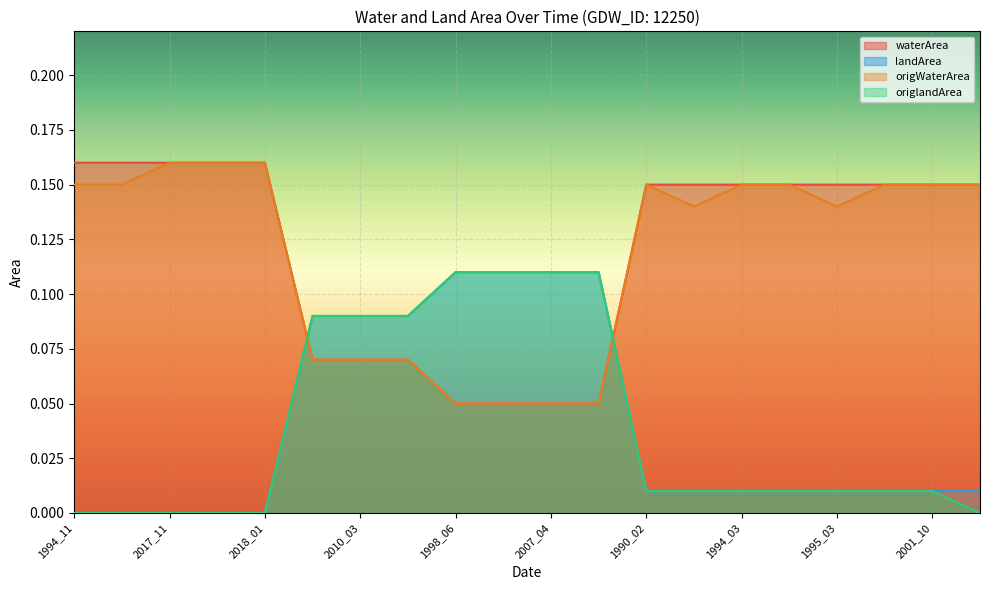

Count the number of categories in the chart.

20